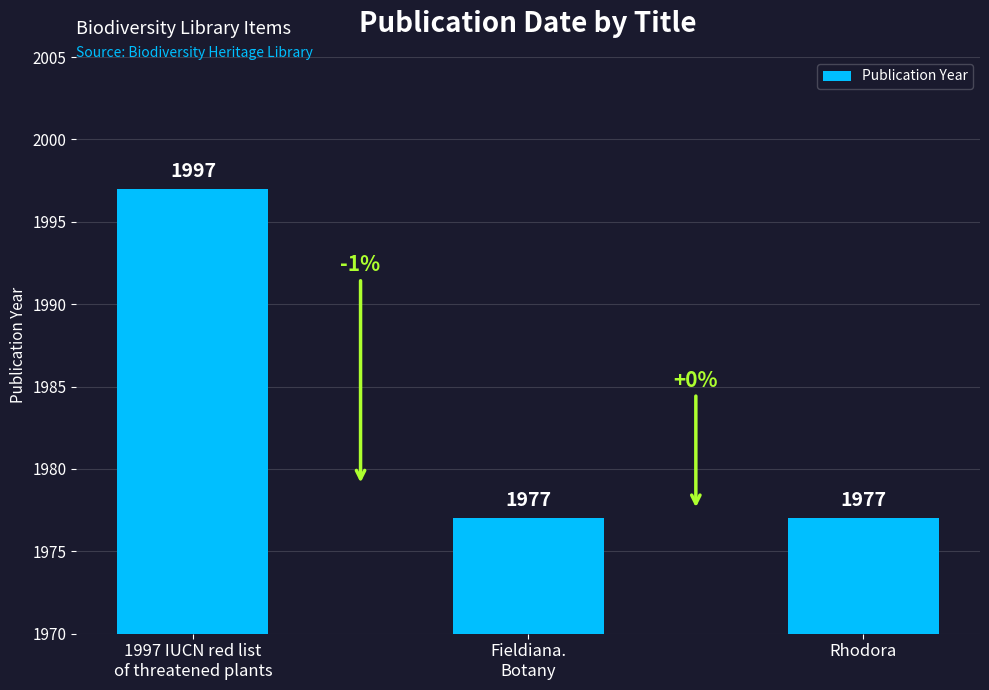

Are the bars horizontal?

No